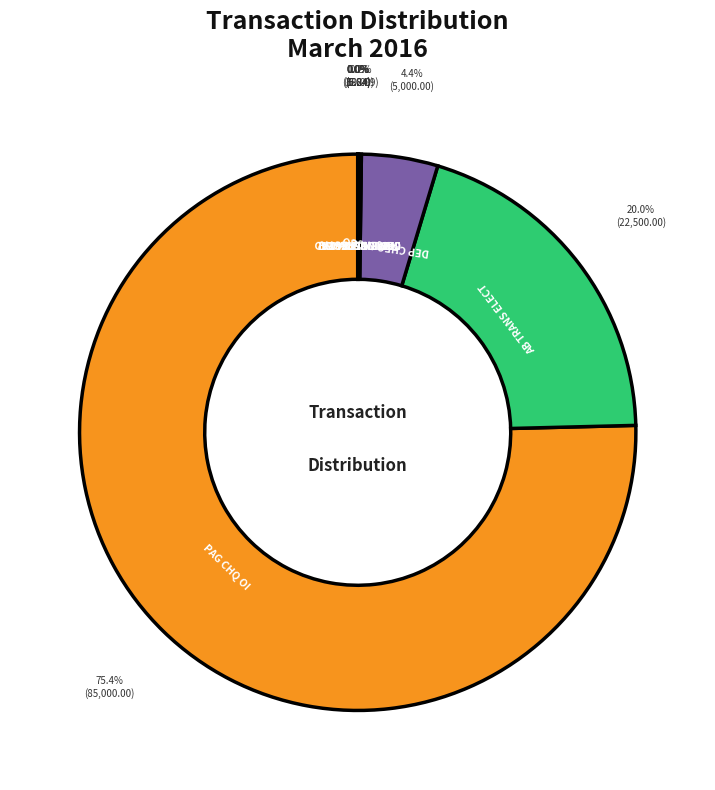

Is the sum of DEP CHEQ N CGO and AB TRANS ELECT greater than half?

No